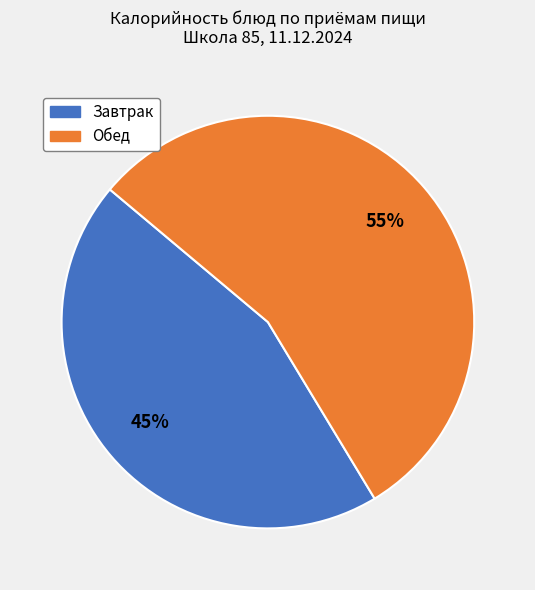

Is Завтрак the majority of the pie?

No